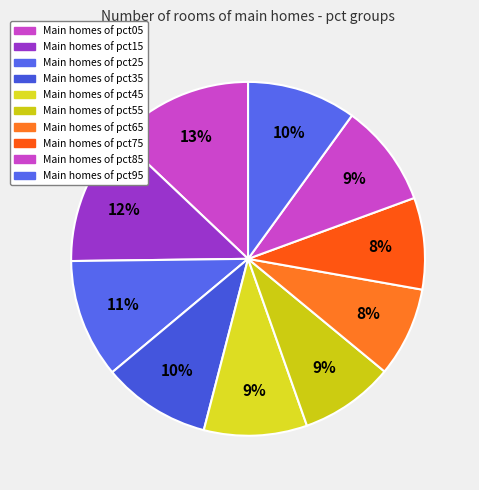

Is there a majority slice in this chart?

No